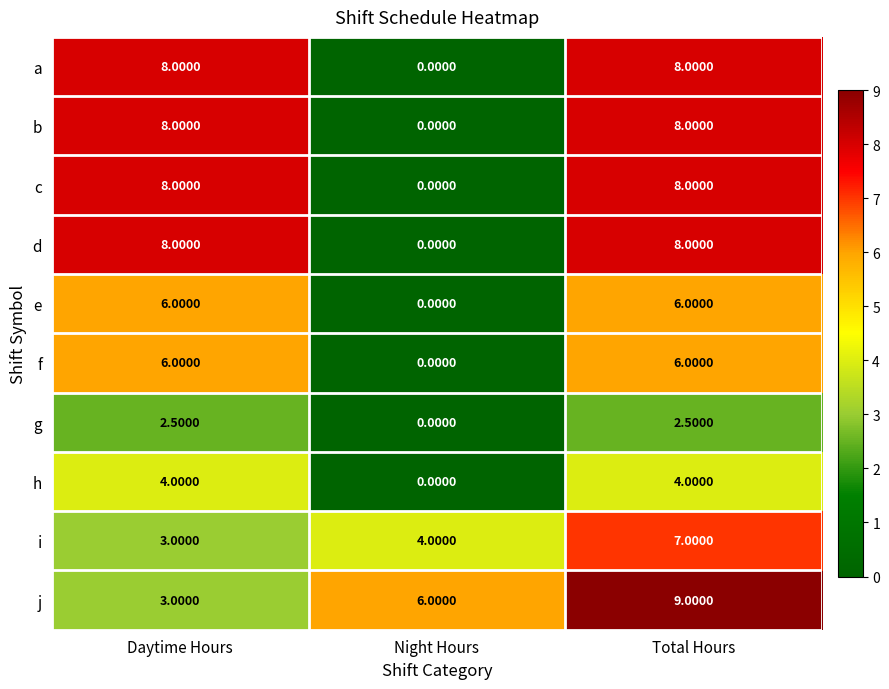

What is the difference between the highest and lowest values at Daytime Hours?

5.5